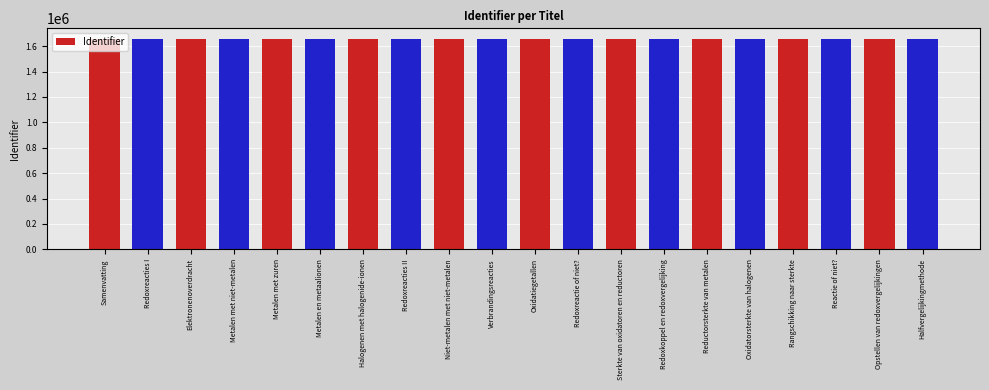

What is the minimum value shown in the chart?

1656832